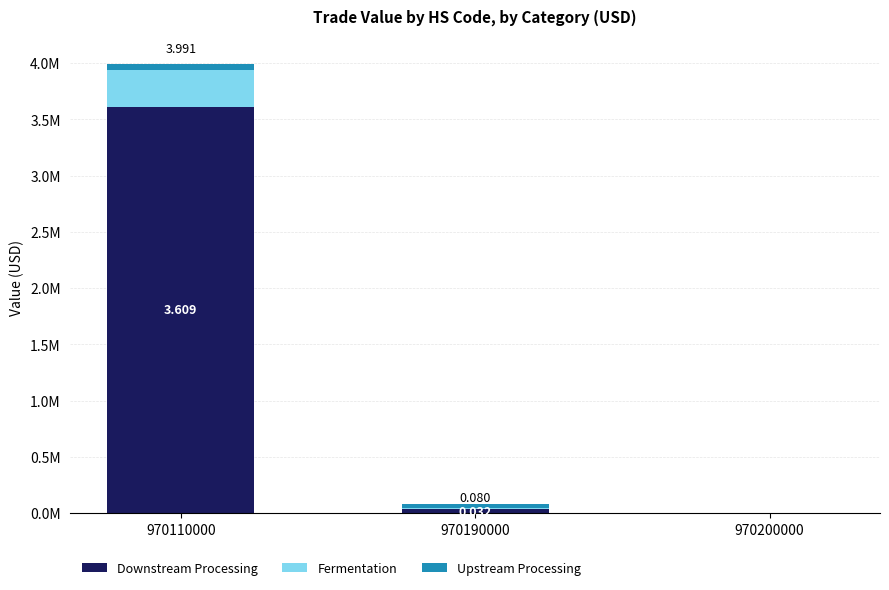

What value does the Fermentation series have at 970190000?

13814